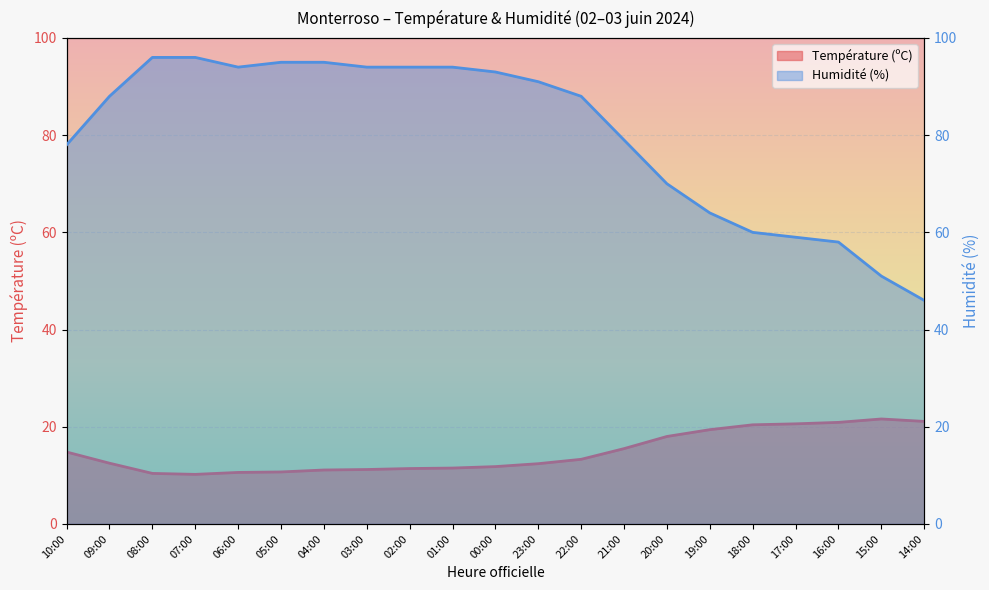

What are all the series names shown in the legend?

Température (ºC), Humidité (%)